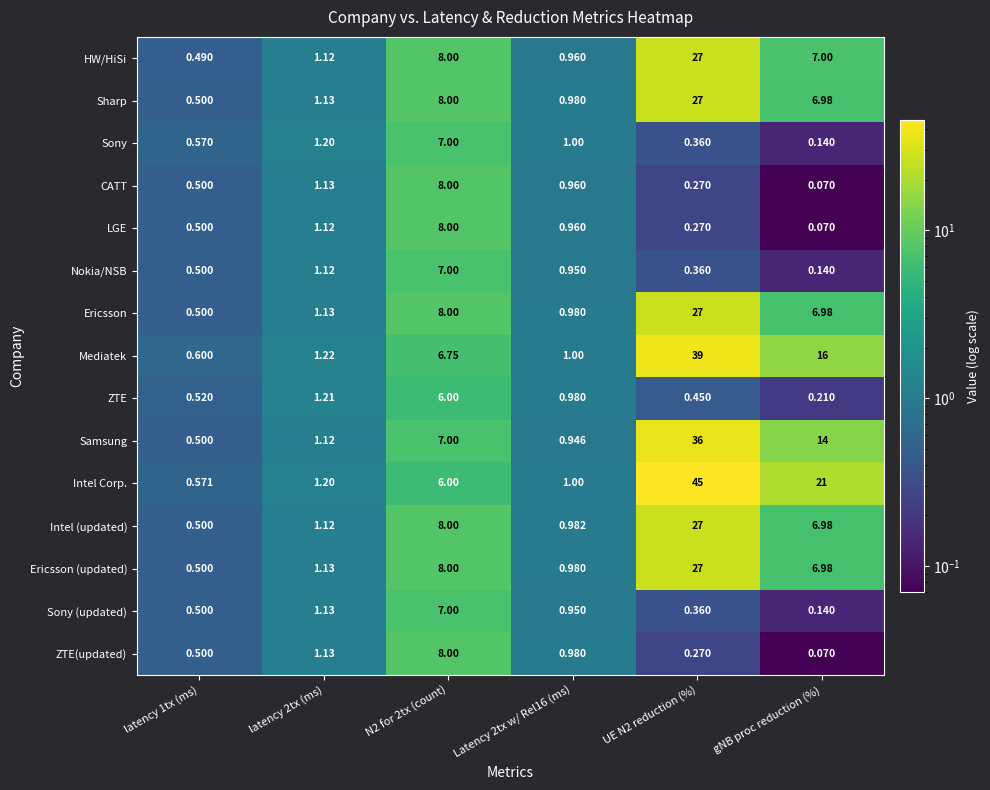

Count the number of categories in the chart.

6